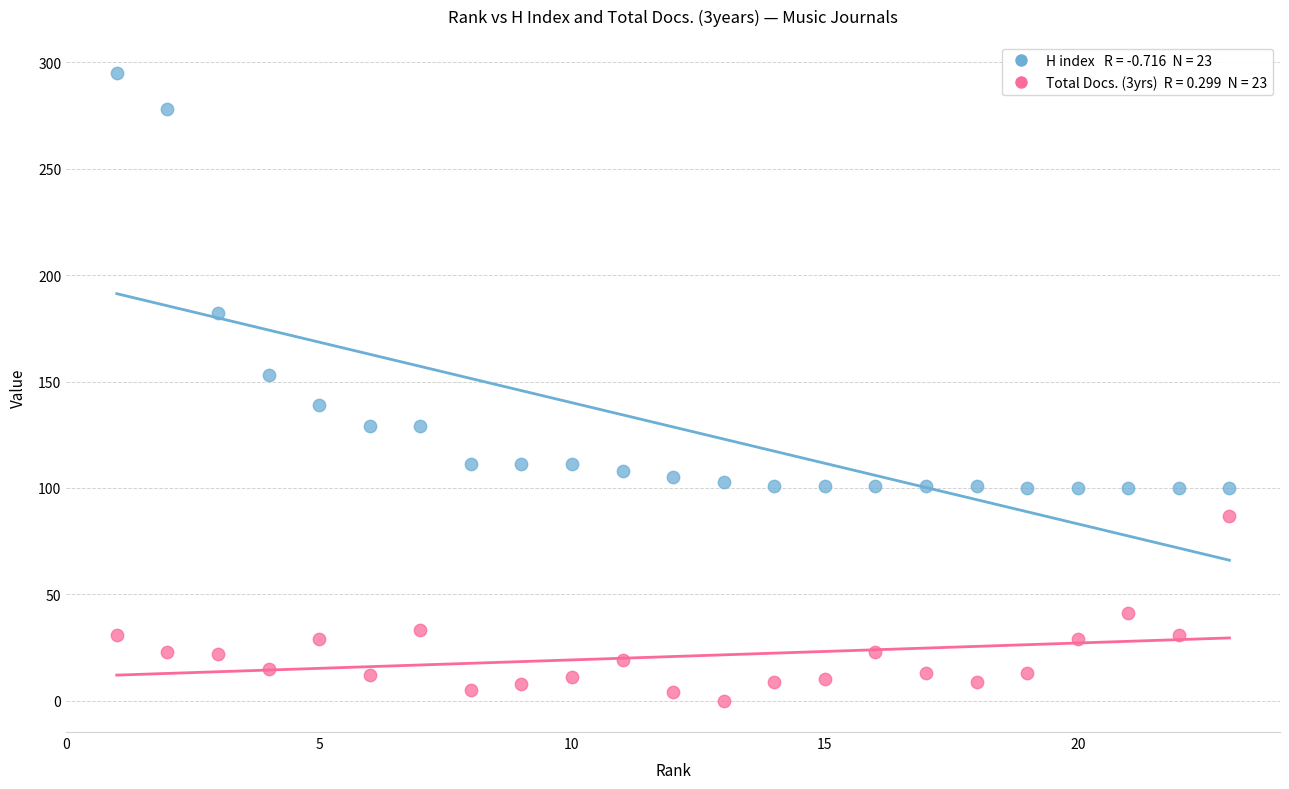

Across all data points, what is the range of Y values (max minus min)?

295